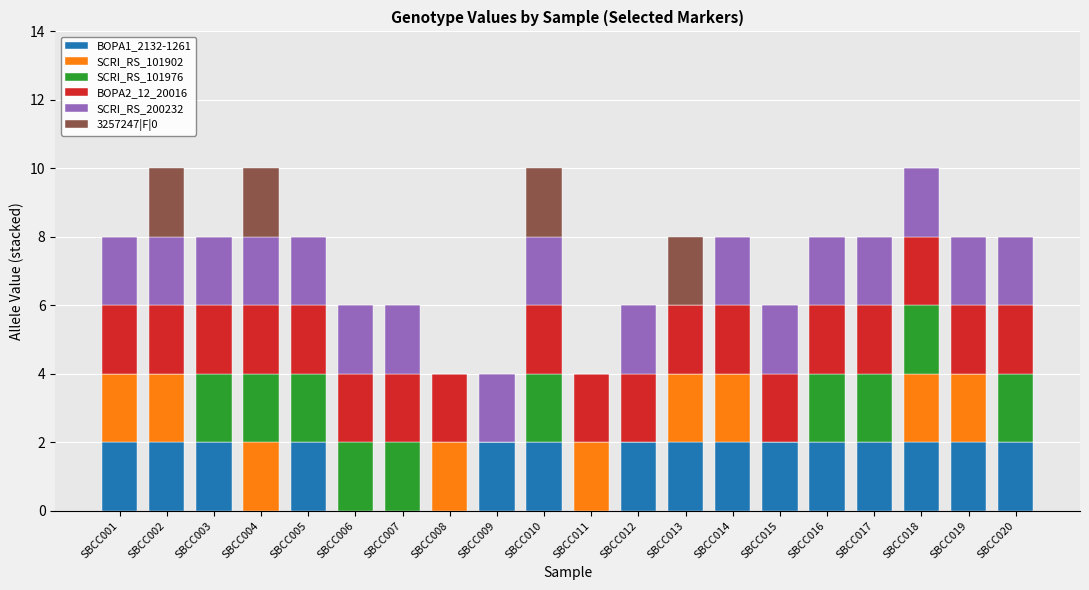

True or false: BOPA1_2132-1261 has a value of 0 at SBCC011.

True